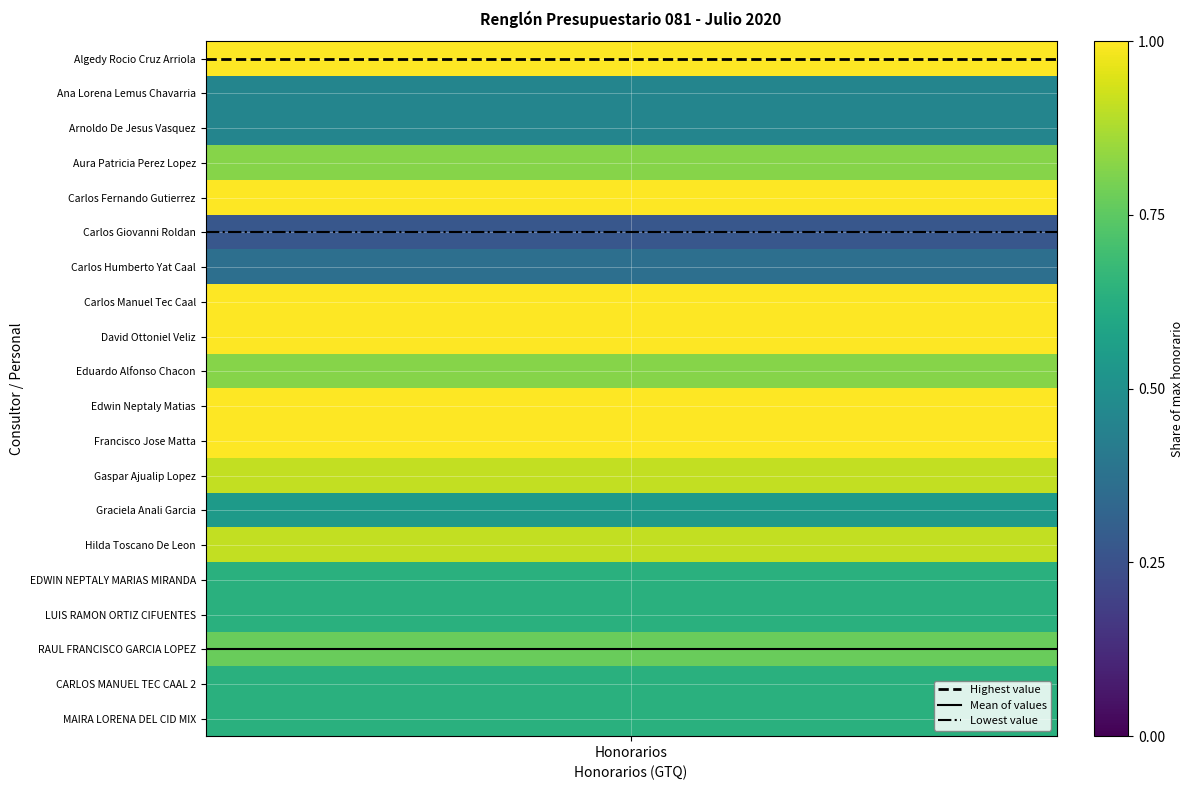

What value does the Lowest value series have at Honorarios?

5